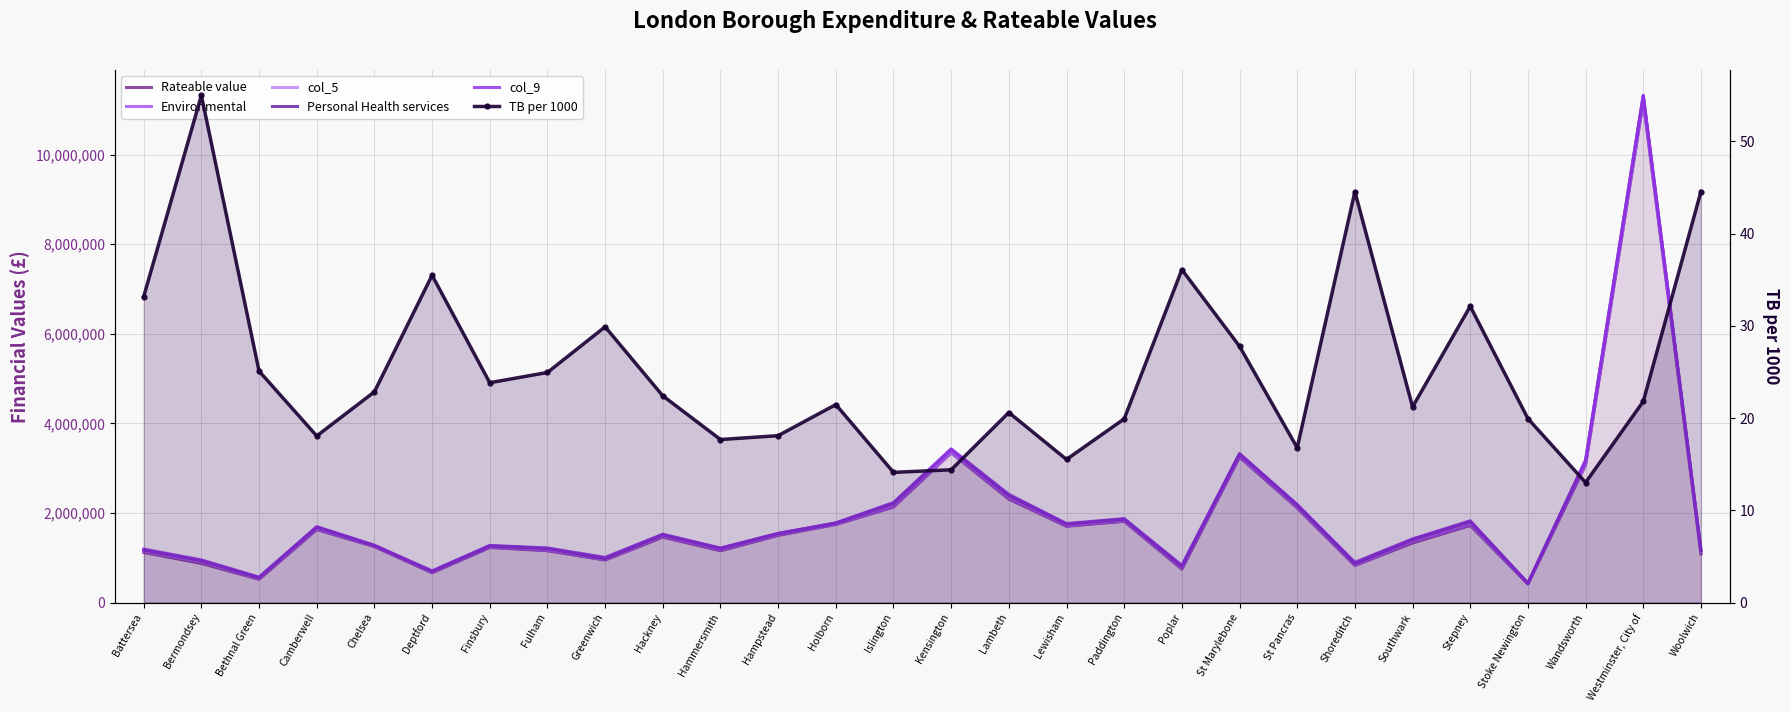

Where is TB per 1000 nearest to the value 34?

Battersea